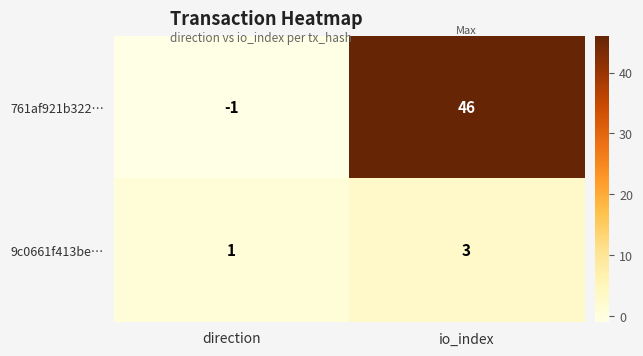

What is the sum of all 761af921b322… values?

45